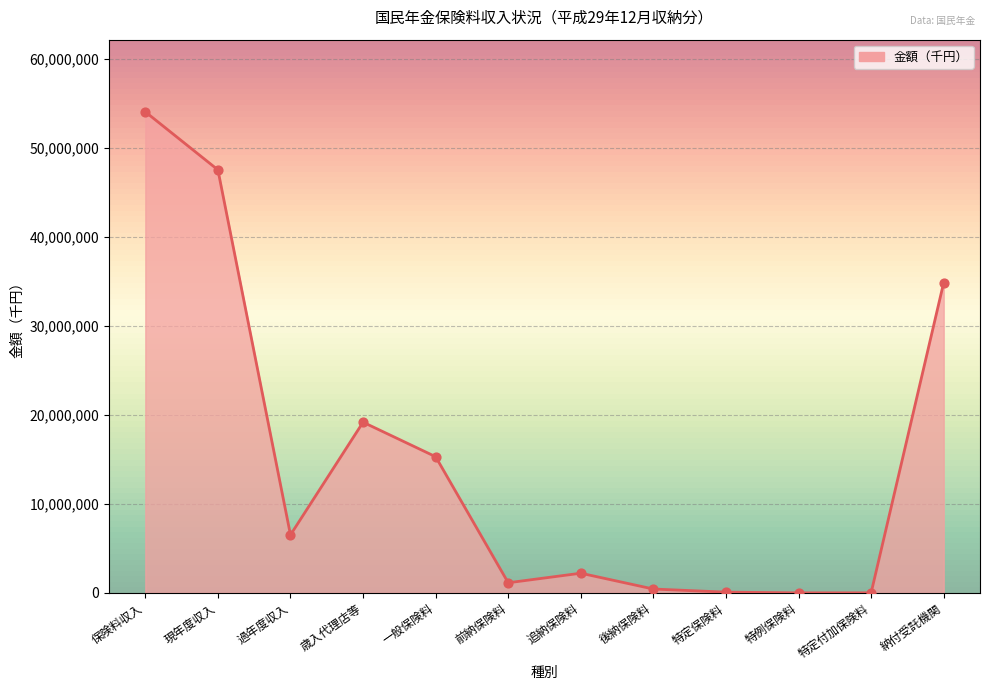

Approximately how many times larger is the value at 歳入代理店等 compared to 特定保険料?

224.2